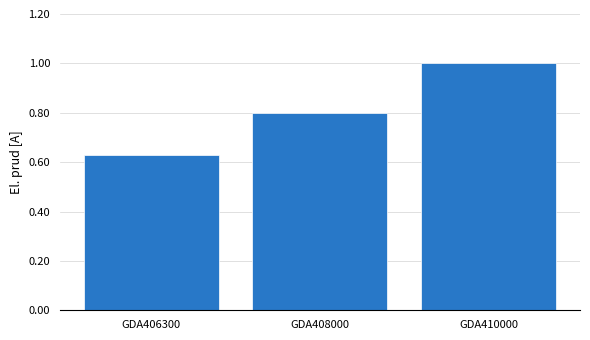

Does the chart contain any negative values?

No